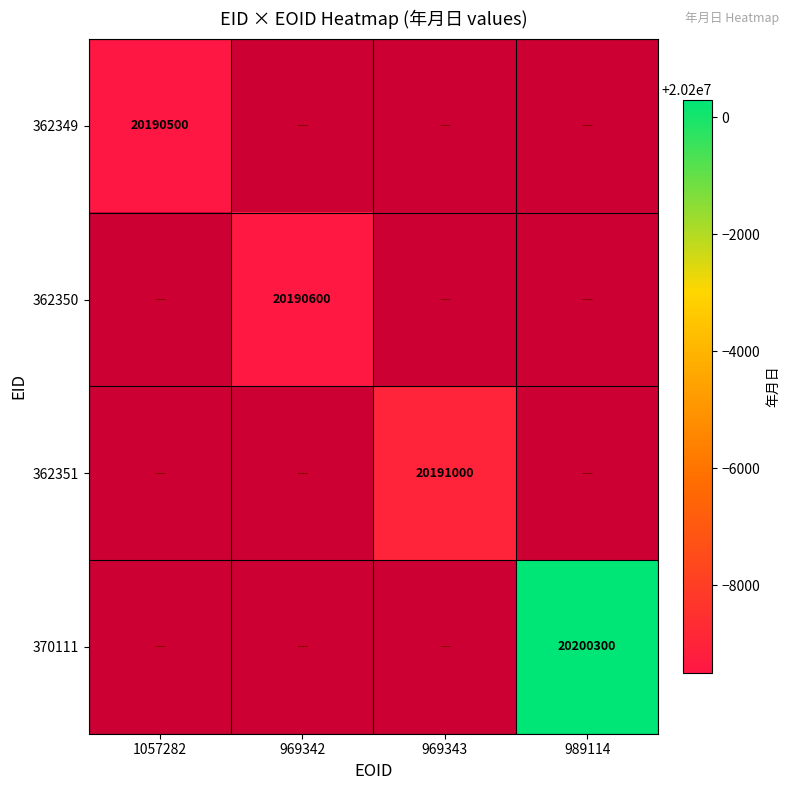

The 362351 series shows 27030108 at 969343. True or false?

False